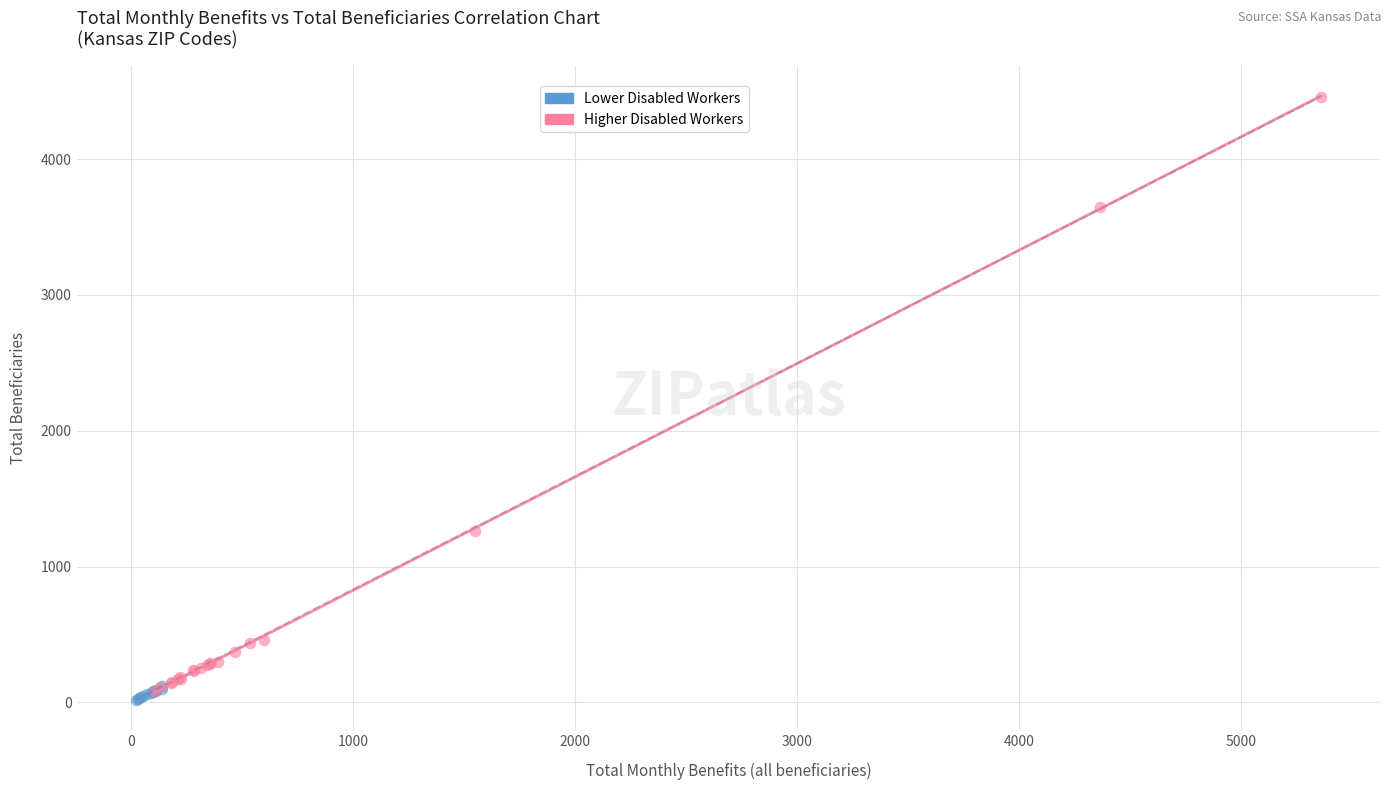

Which series reaches the maximum Y coordinate?

Higher Disabled Workers